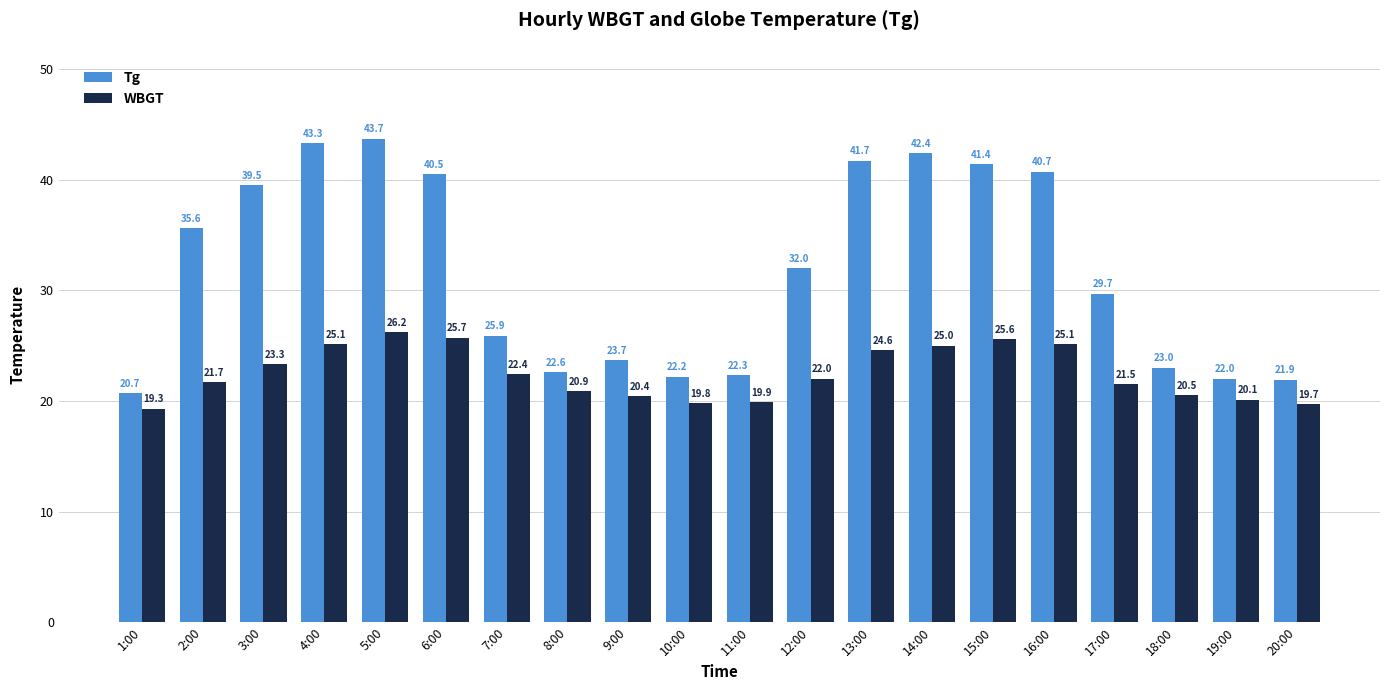

At 5:00, list the series in order from largest to smallest.

Tg, WBGT